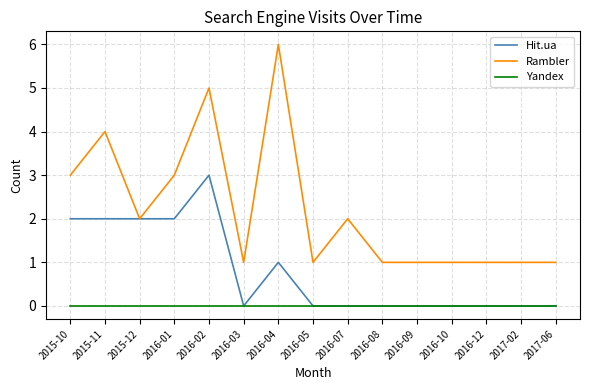

List the series in order of their peak value, highest first.

Rambler, Hit.ua, Yandex